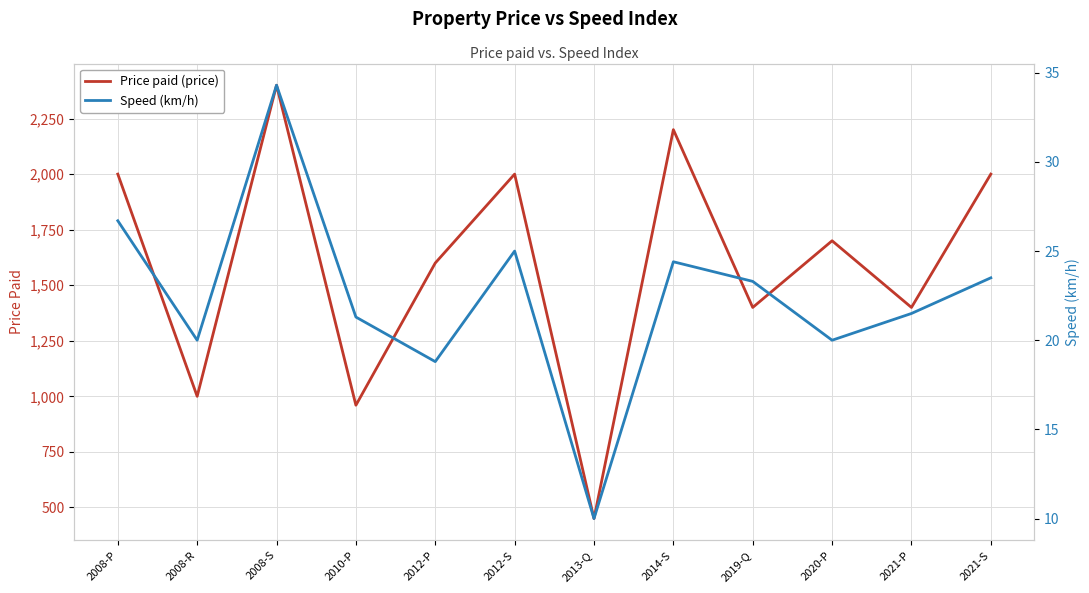

At which category is the sum across all series the highest?

2008-S